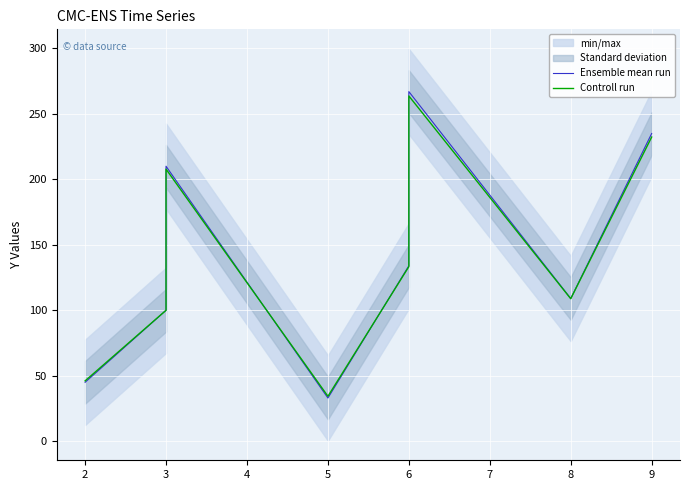

What is the value of the Ensemble mean run point at the 6th from the left?

267.0